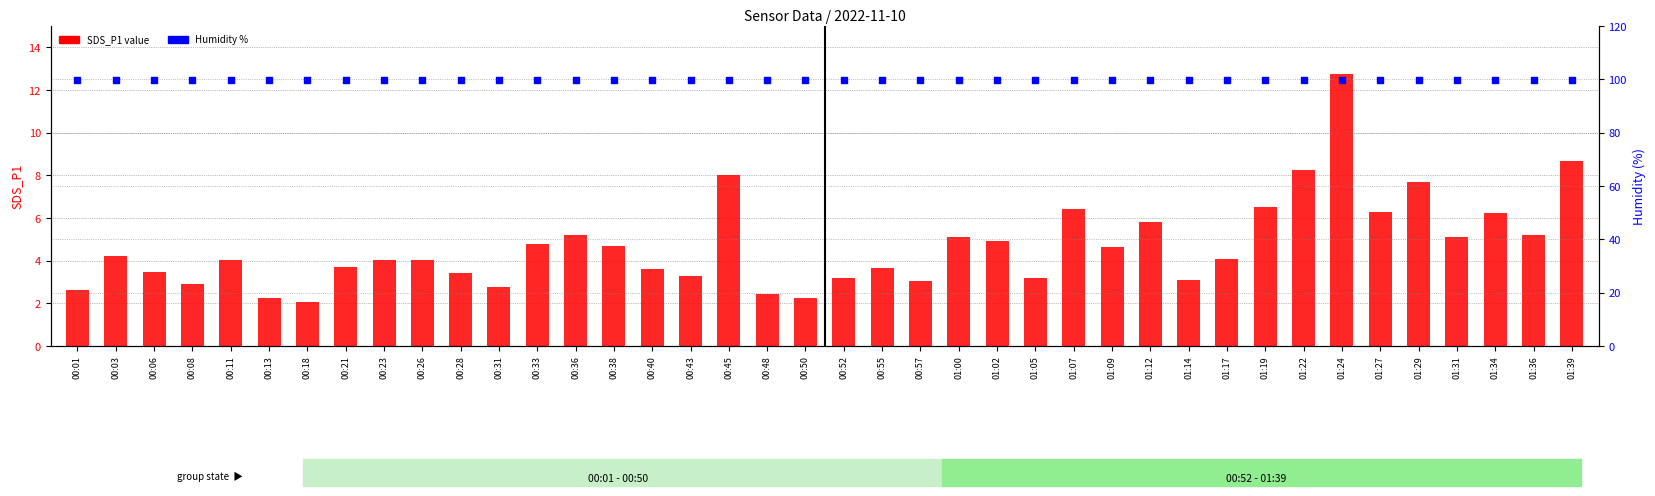

What is the total value across all series at 00:31?

102.7